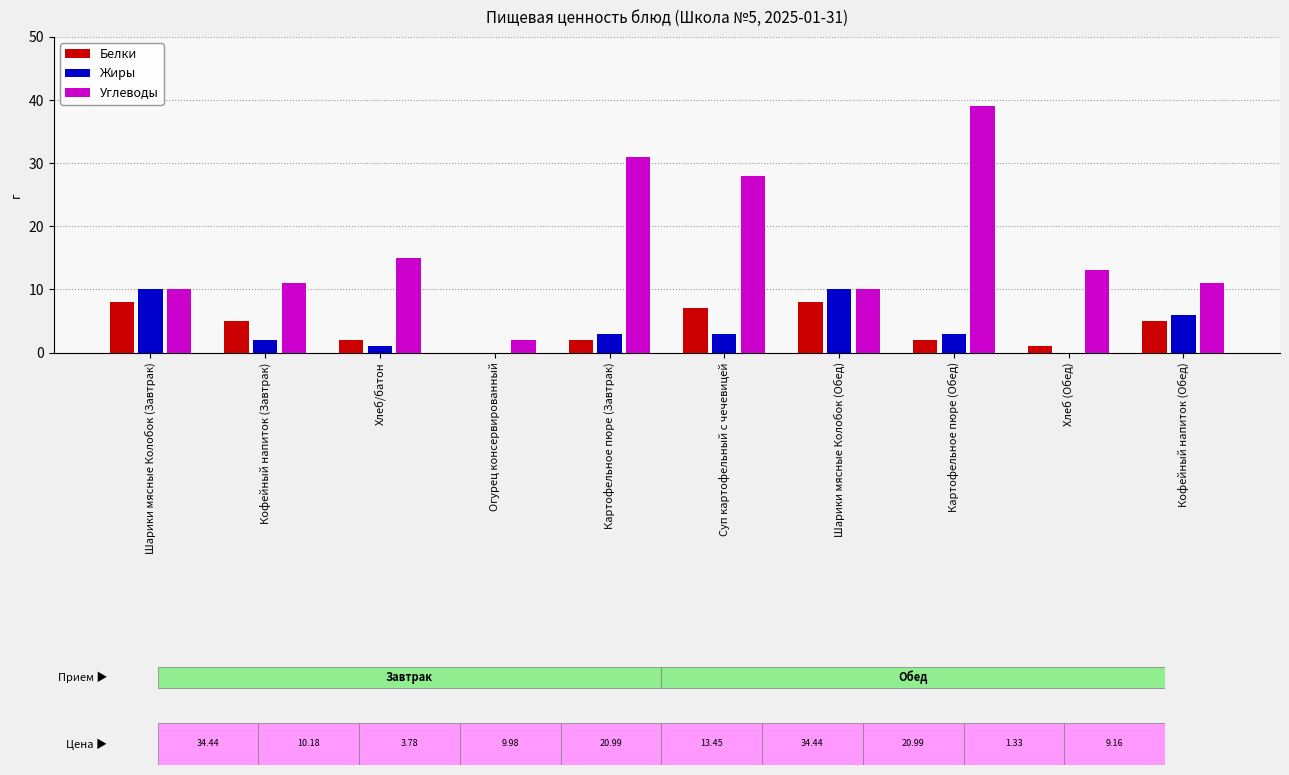

Which series changed the most between Хлеб/батон and Суп картофельный с чечевицей?

Углеводы